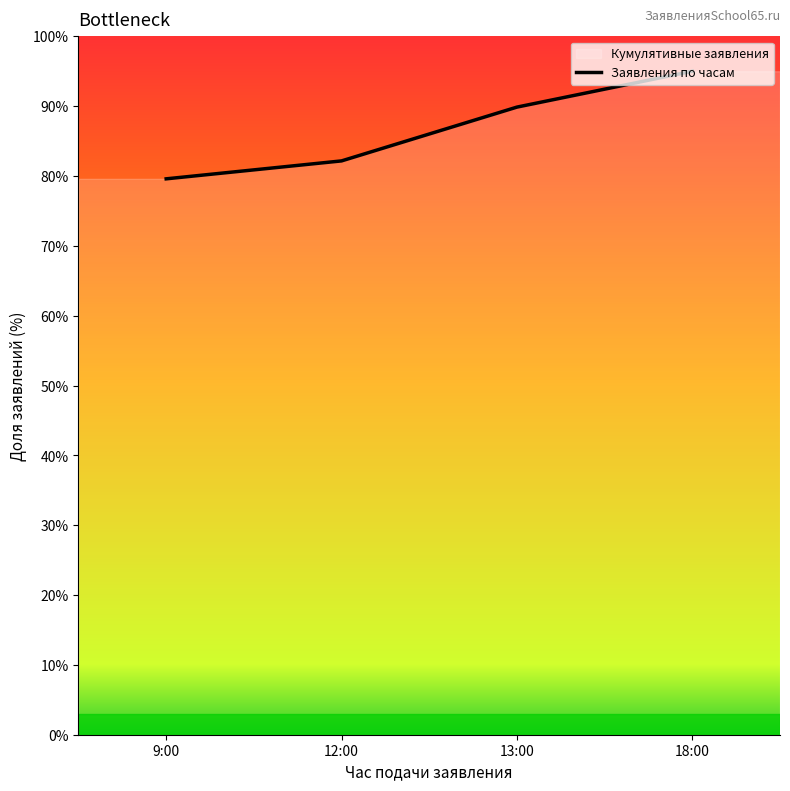

Is it true that the value at 18:00 is 95.0?

True